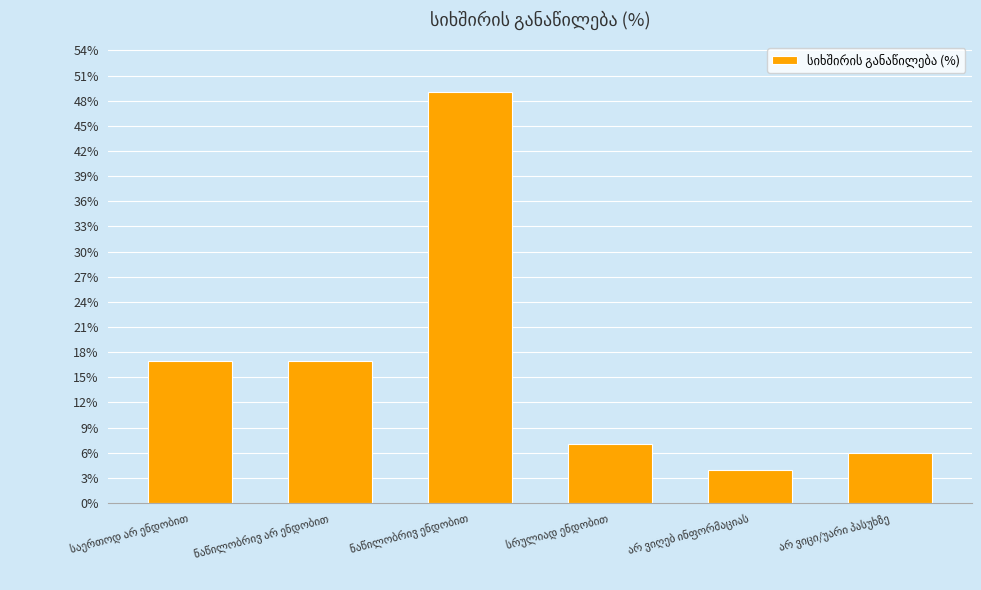

What is the greatest value displayed?

49